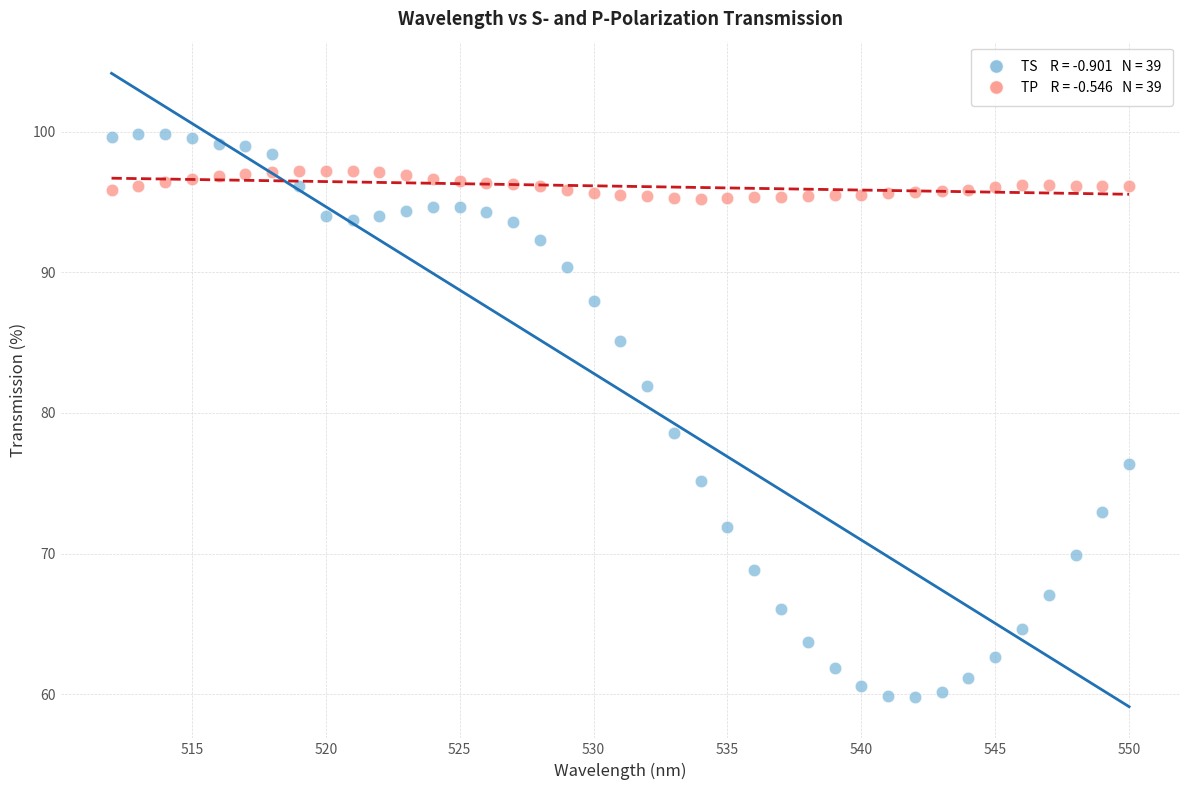

Across all data points, what is the range of Y values (max minus min)?

40.1